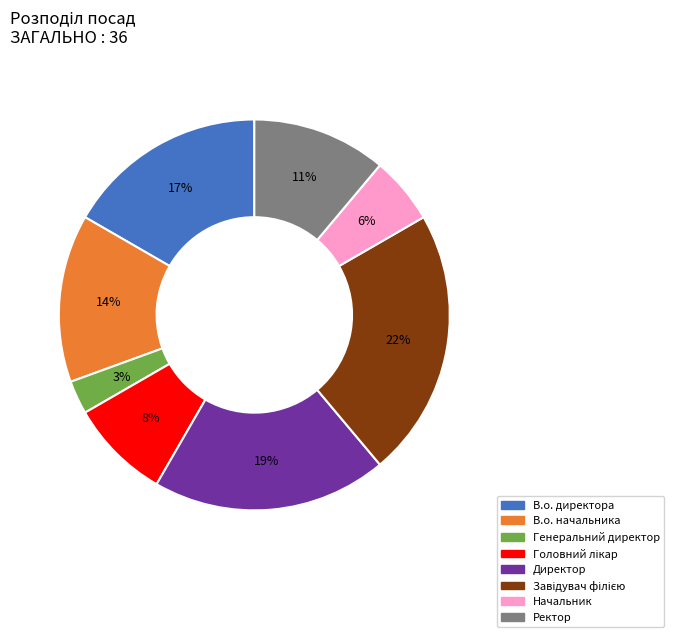

Does Ректор represent more than half of the total?

No